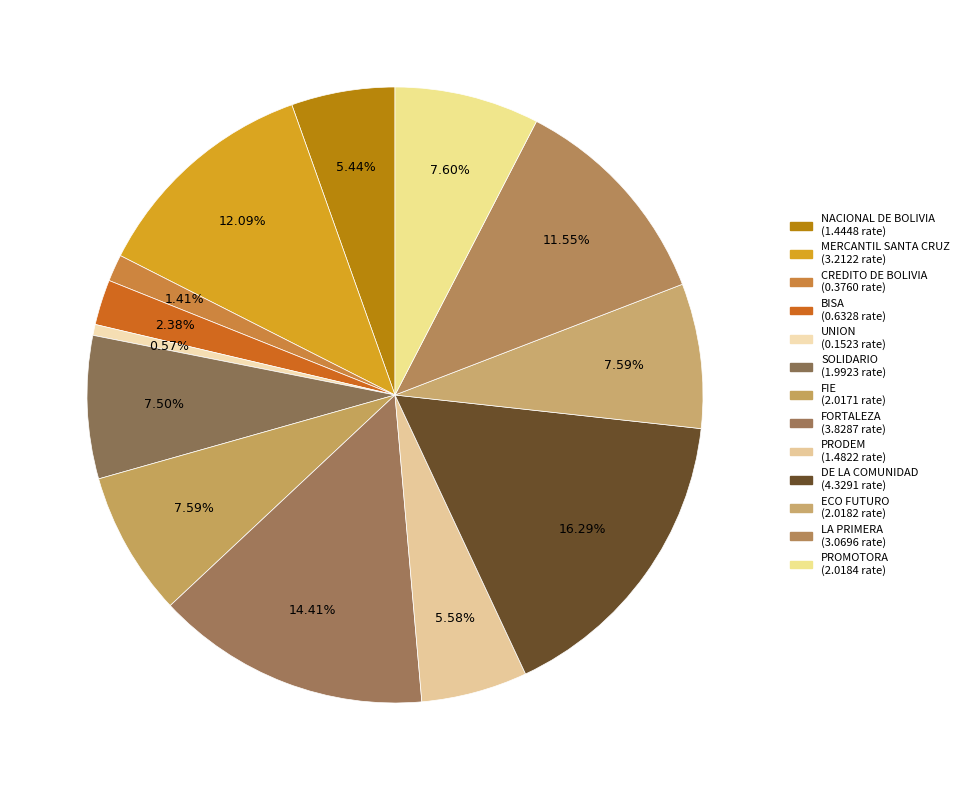

How many segments does this pie chart have?

13